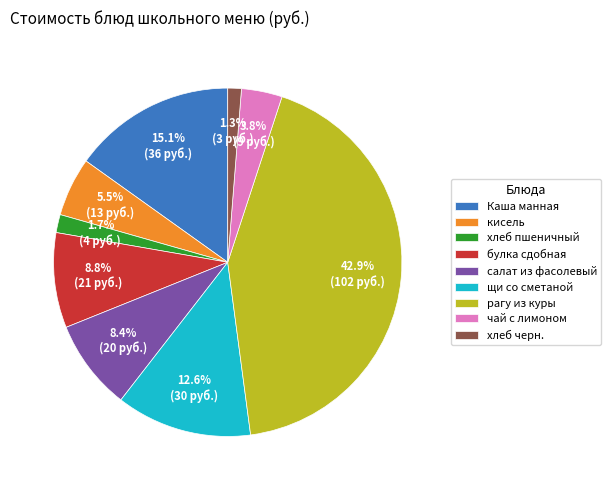

Is there any slice that represents more than half of the pie?

No